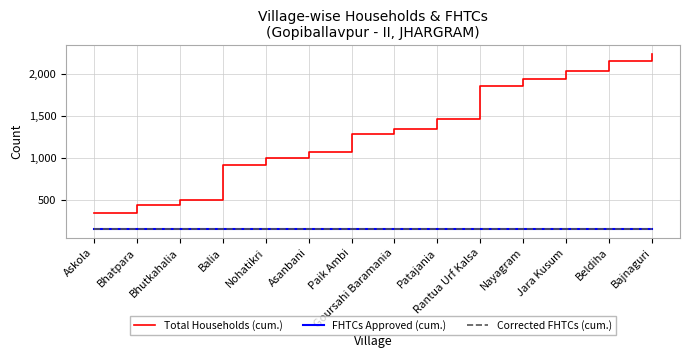

Does the chart have visible grid lines?

Yes